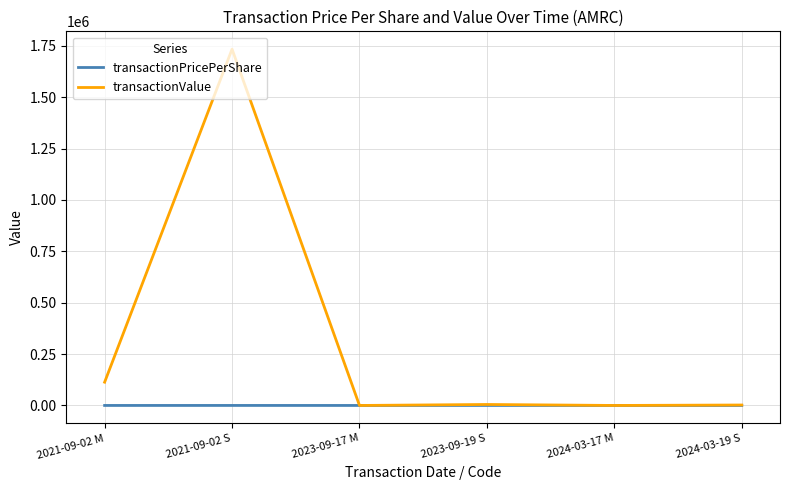

True or false: transactionValue has a value of 0.0 at 2023-09-17 M.

True